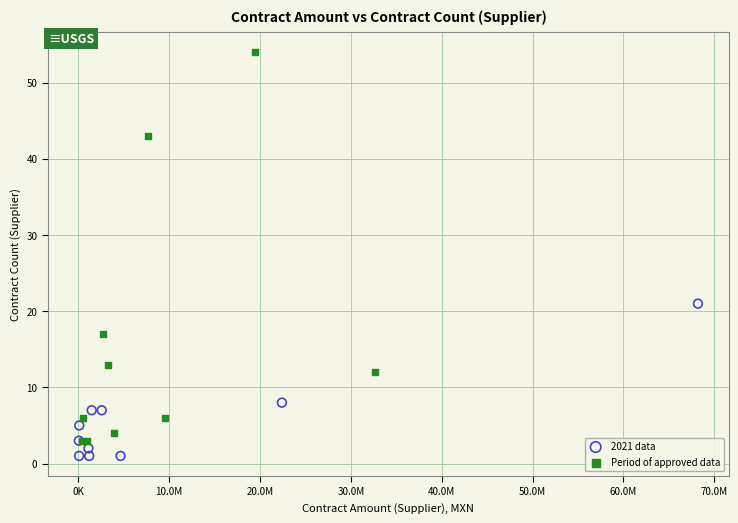

Which series reaches the maximum Y coordinate?

Period of approved data